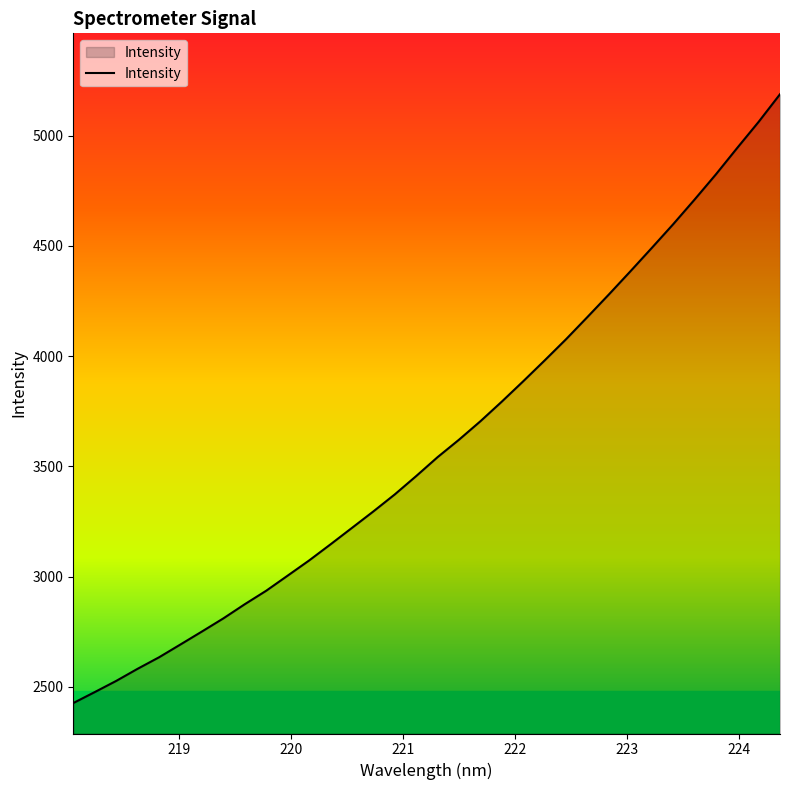

How many distinct data groups are displayed?

1